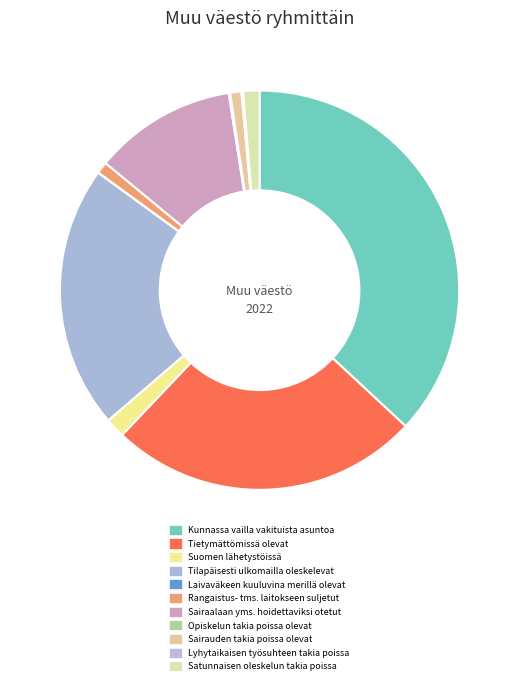

How many slices are in this pie chart?

11